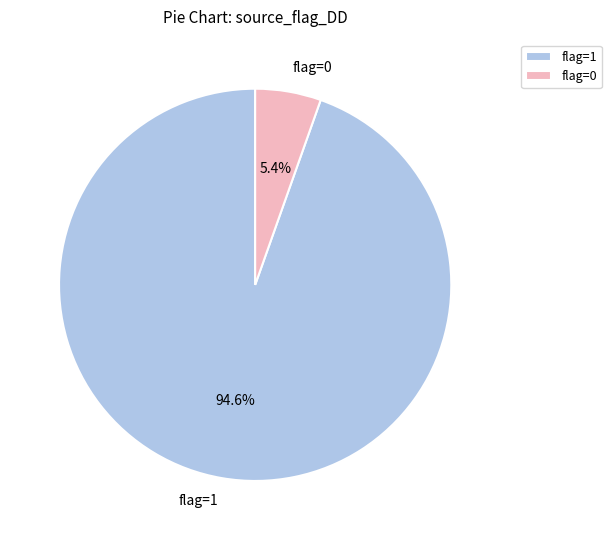

How many slices are in this pie chart?

2